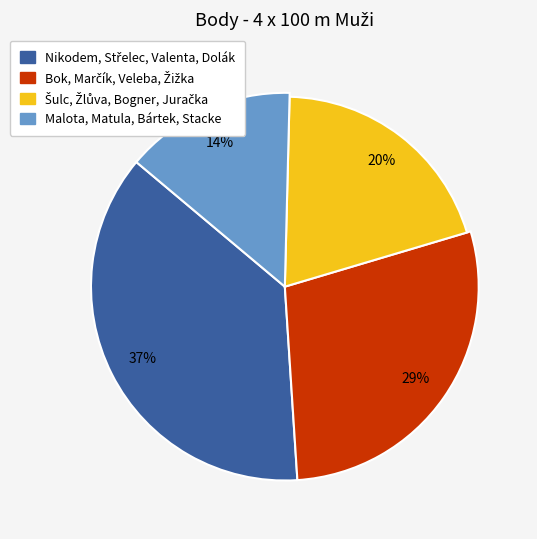

What percentage is NOT represented by Malota, Matula, Bártek, Stacke?

85.7%